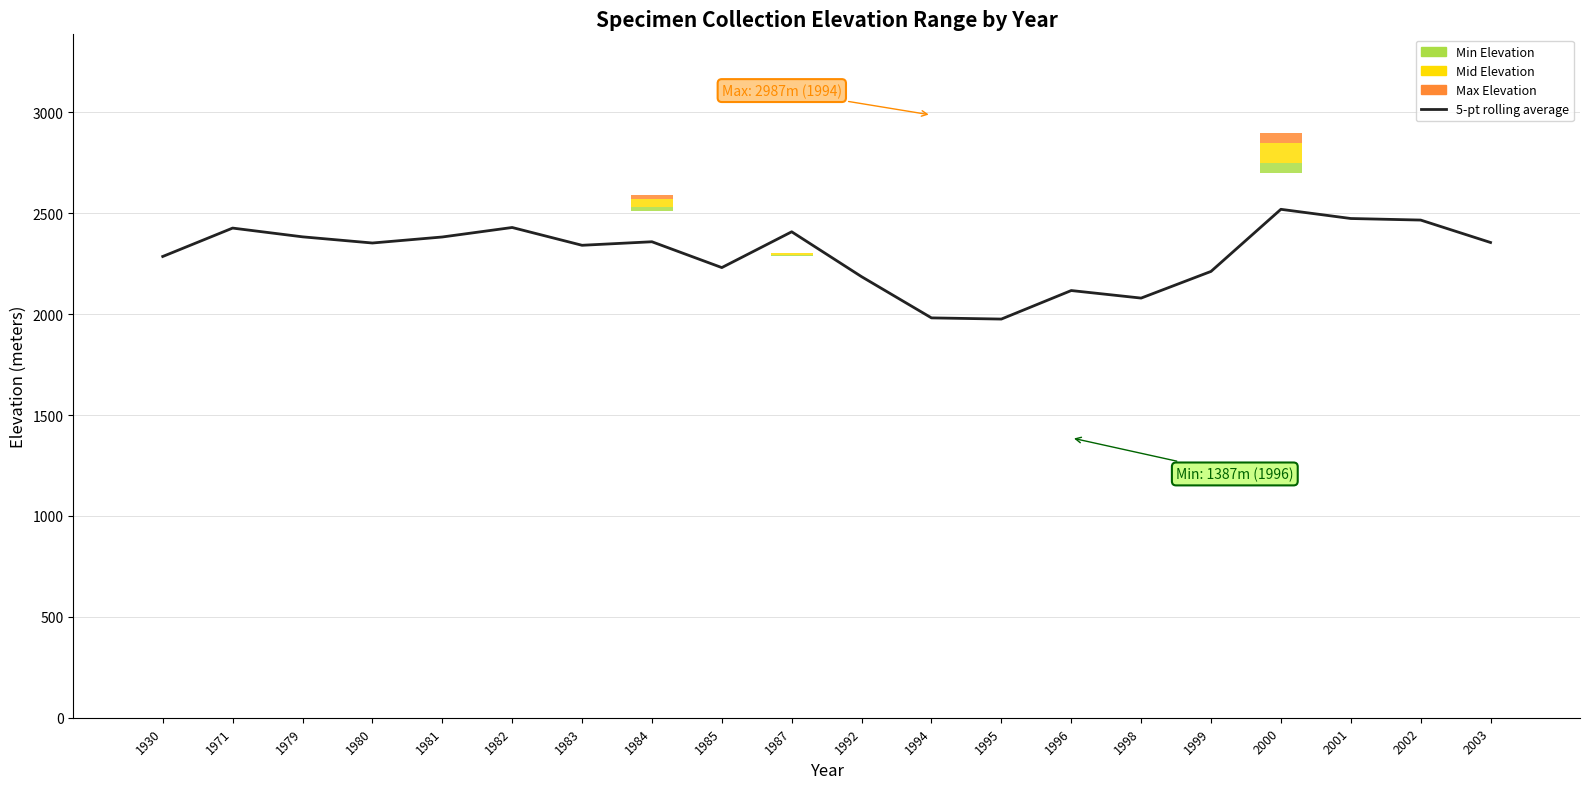

True or false: the data shows 2355.3 at 2003.

True